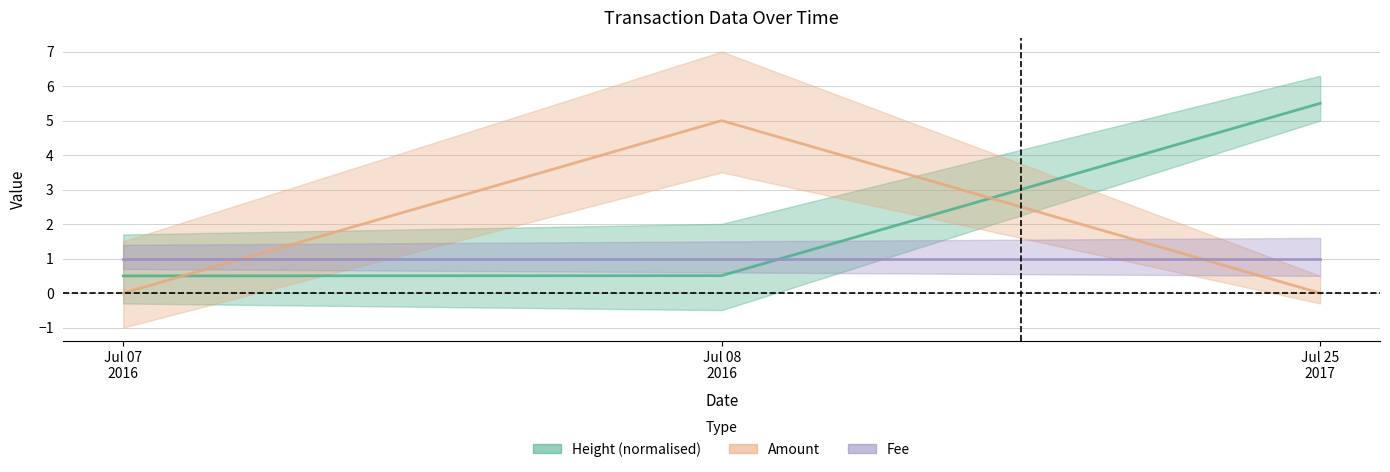

Rank the series by their maximum value, from lowest to highest.

Fee, Amount, Height (normalised)